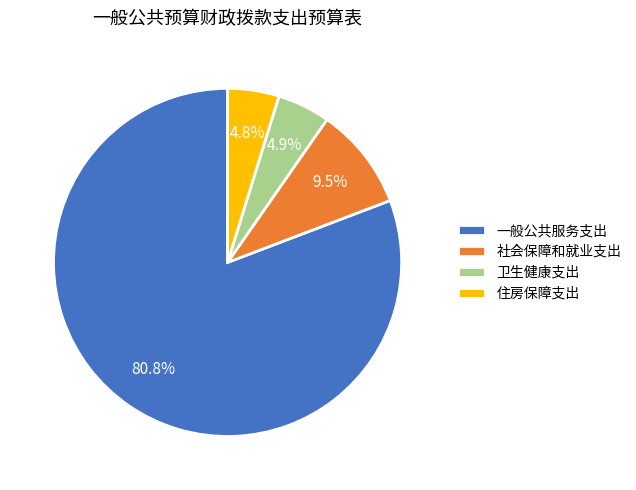

The 卫生健康支出 slice represents 13% of the pie. True or false?

False